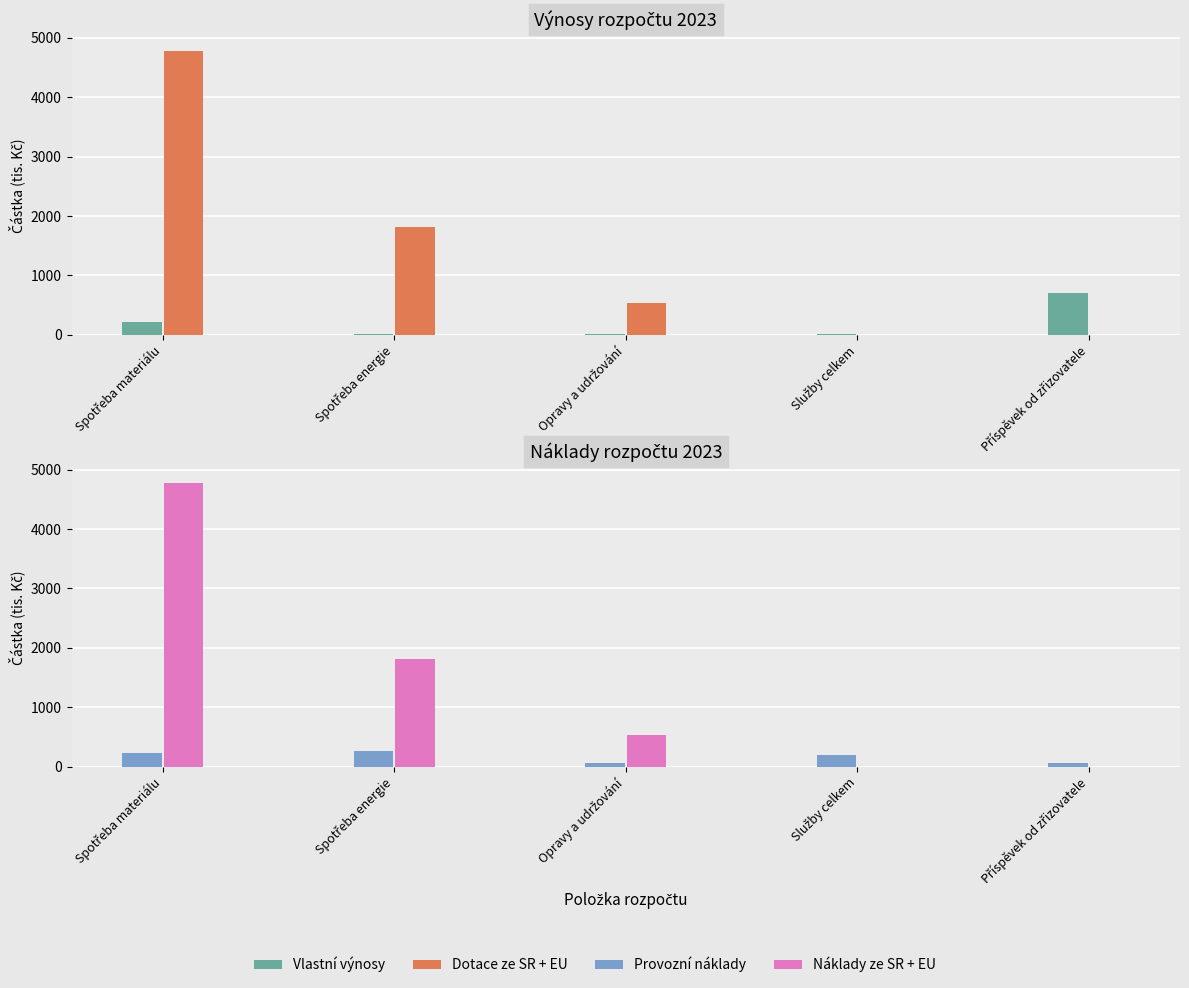

How many groups of bars are there?

5